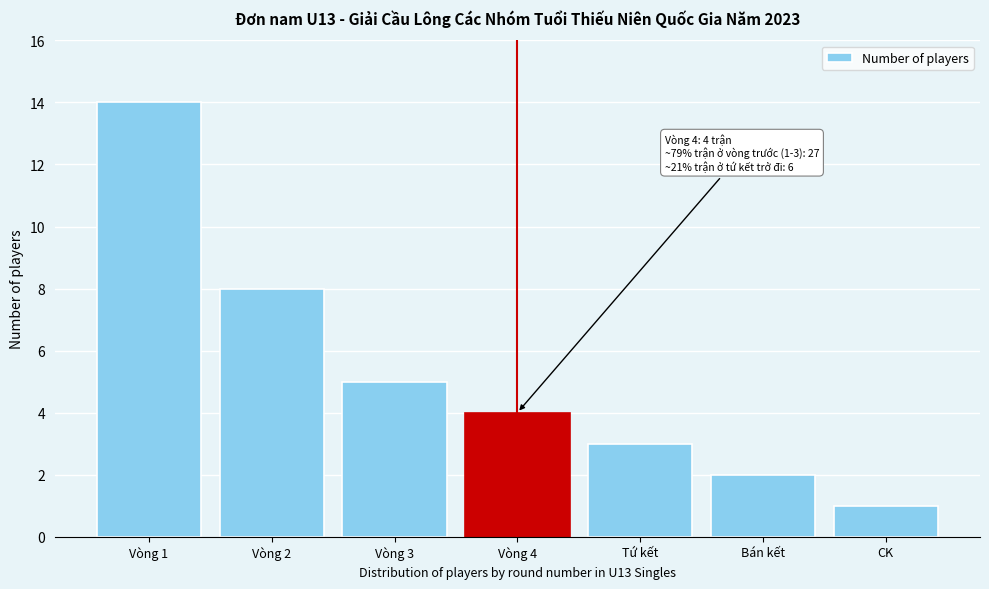

Reading left to right, extract all data points from this chart.

14	8	5	4	3	2	1